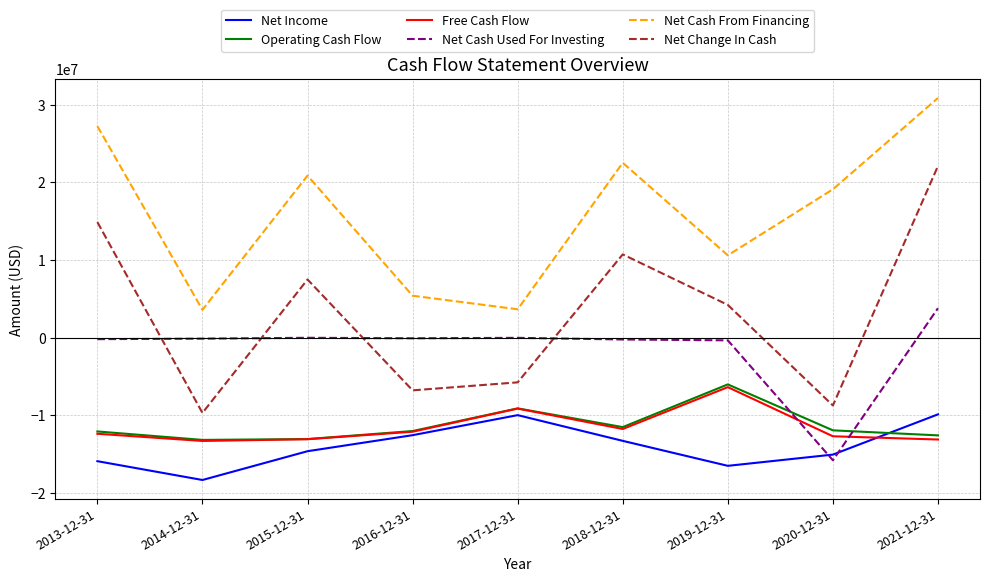

What is the difference between the highest and lowest values at 2015-12-31?

35529000